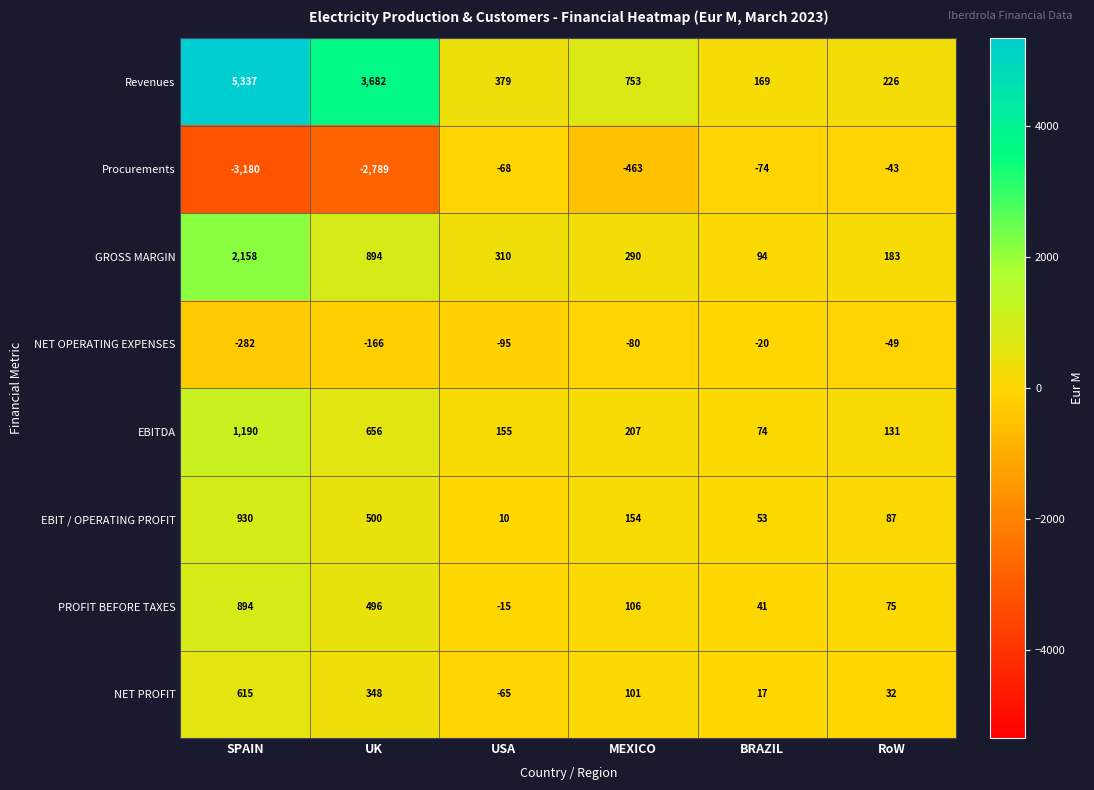

Rank the series at SPAIN from lowest to highest value.

Procurements, NET OPERATING EXPENSES, NET PROFIT, PROFIT BEFORE TAXES, EBIT / OPERATING PROFIT, EBITDA, GROSS MARGIN, Revenues